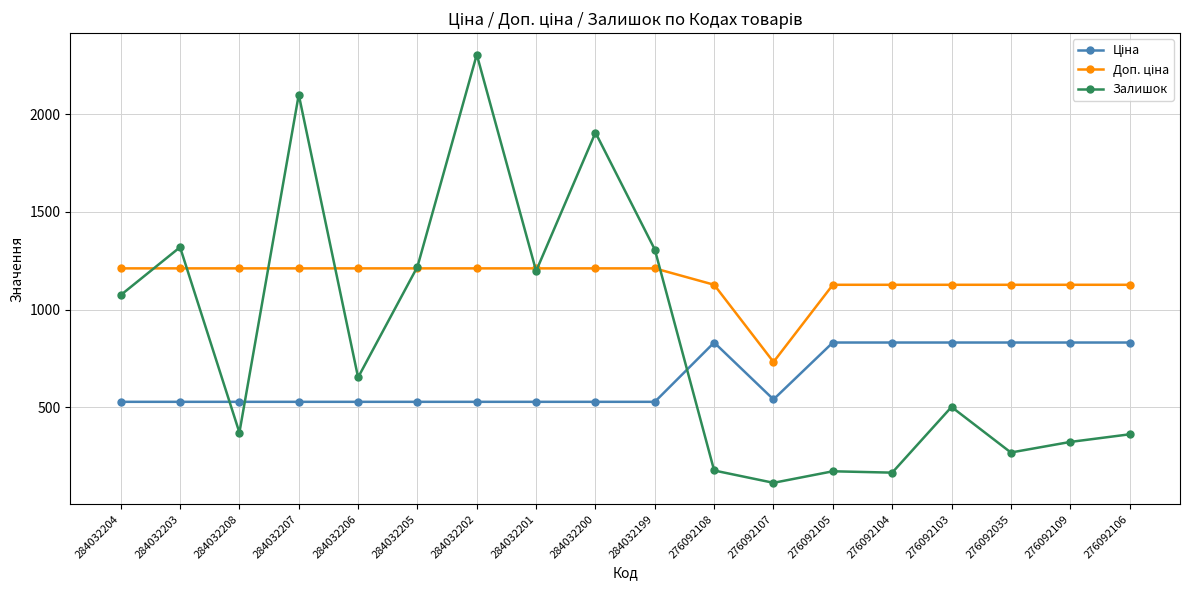

What is the minimum value shown in the chart?

114.0